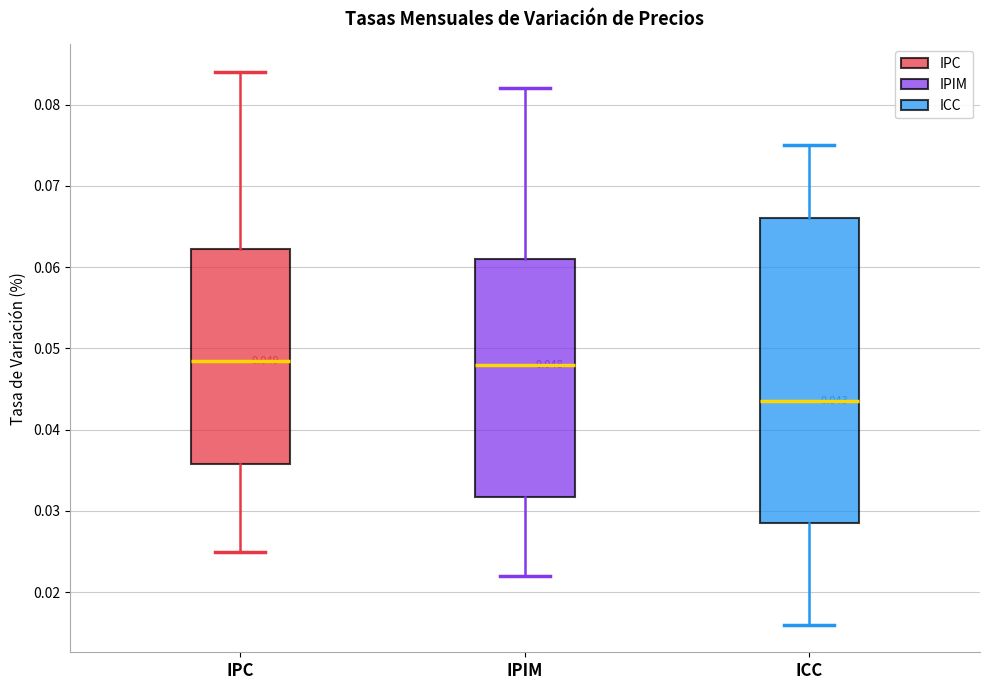

Which box is the tallest, from its lower edge to its upper edge?

ICC